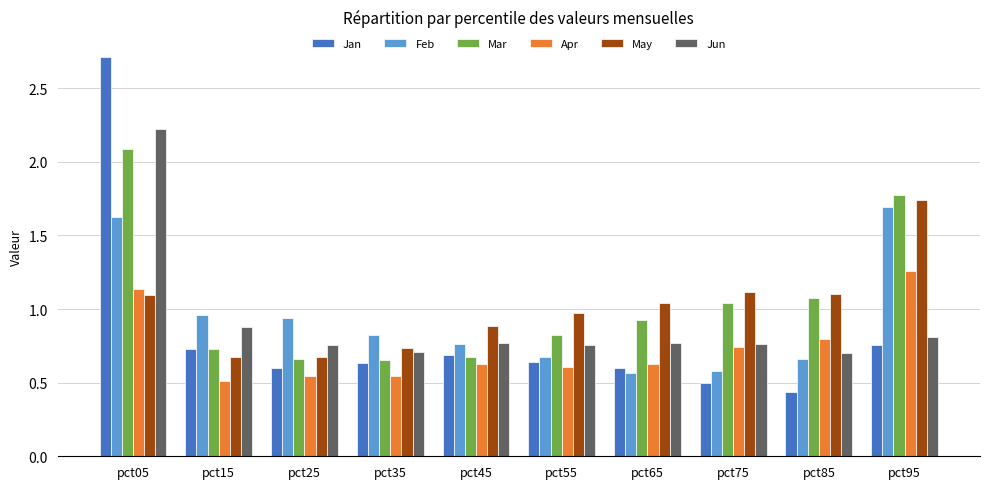

What are all the series names shown in the legend?

Jan, Feb, Mar, Apr, May, Jun